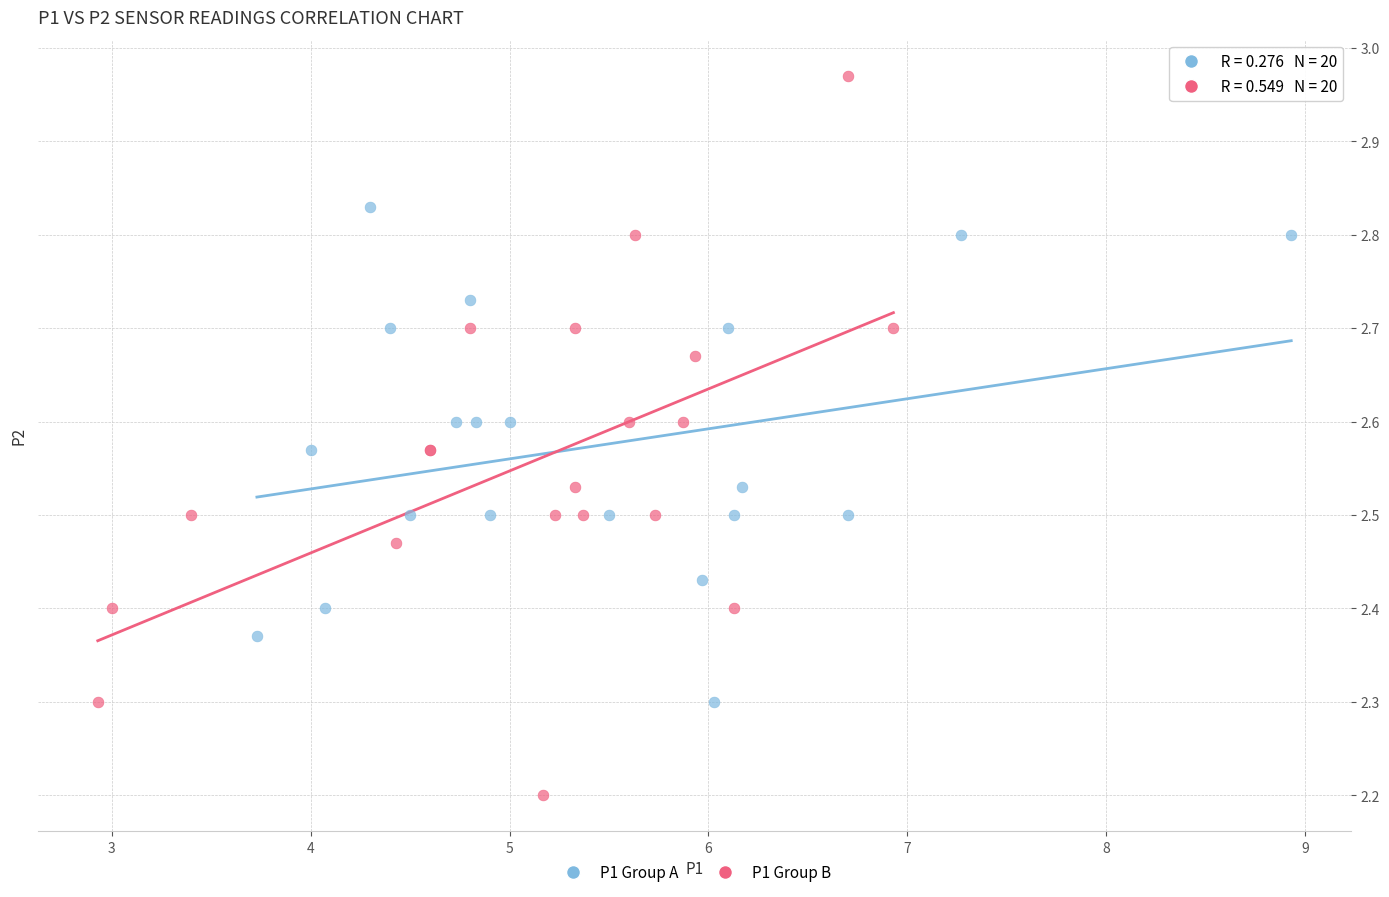

Which series has the largest Y range (max minus min)?

P1 Group B